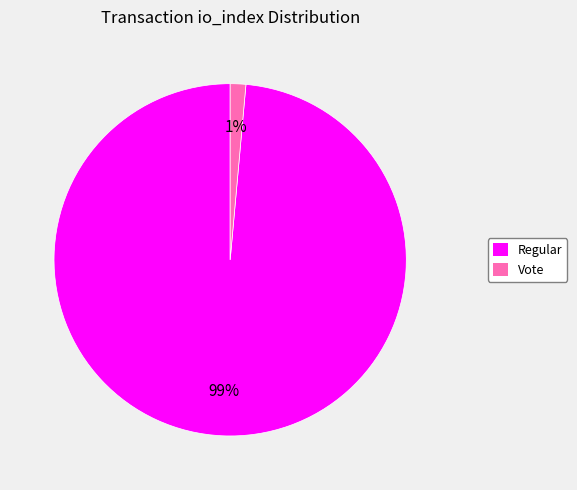

Is it true that Regular is 89% of the pie?

False